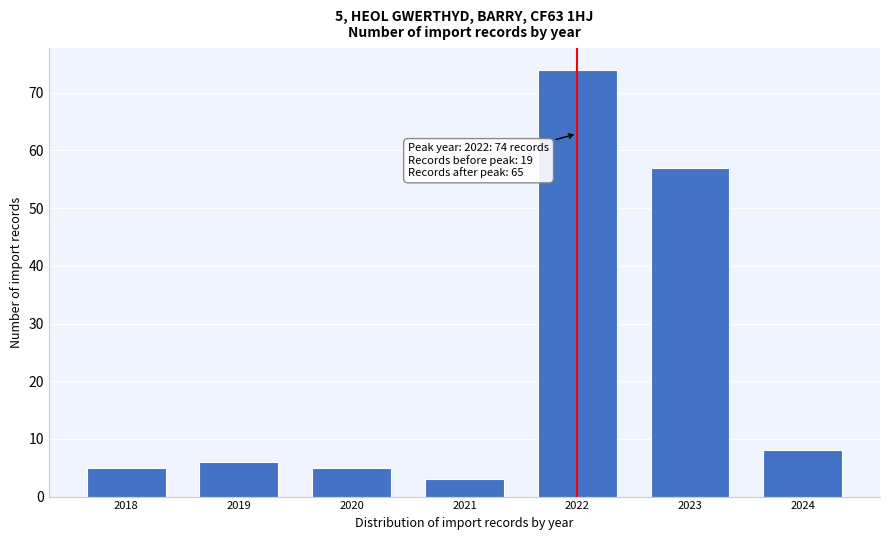

Reading right to left, list all the values displayed in this chart.

2024=8	2023=57	2022=74	2021=3	2020=5	2019=6	2018=5